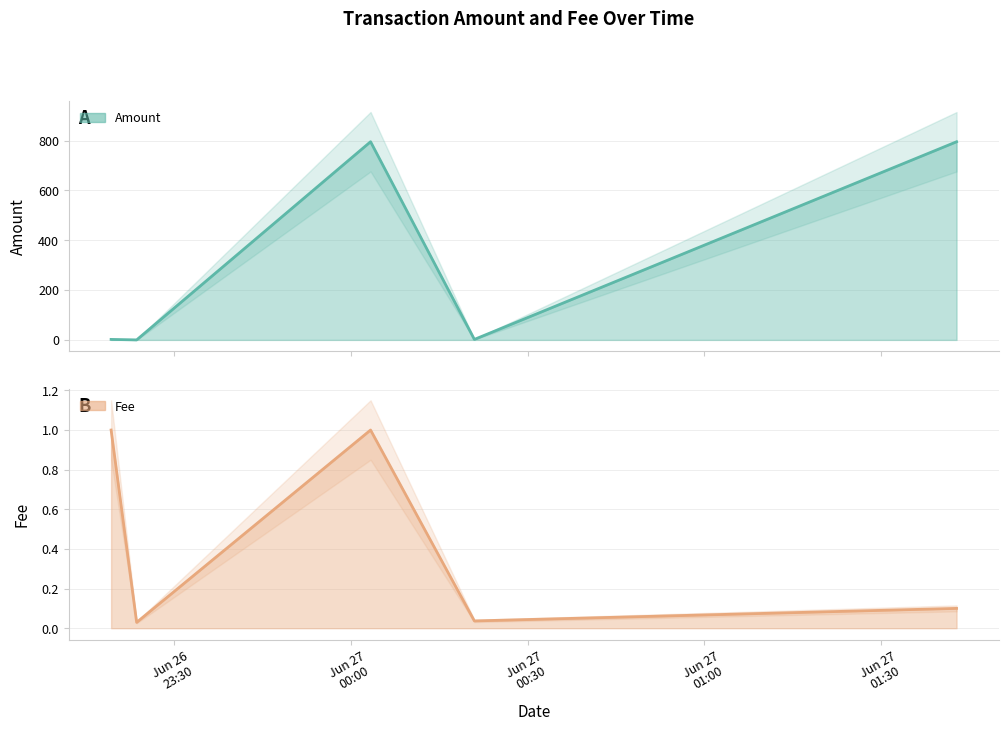

What is the average value of the Amount series?

319.0